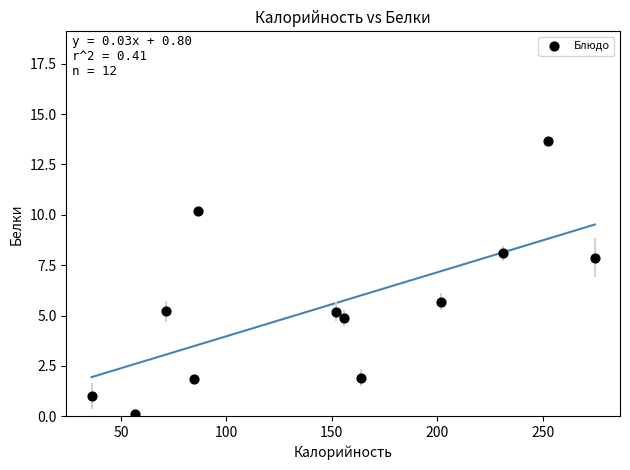

What is the average Y value?

5.5